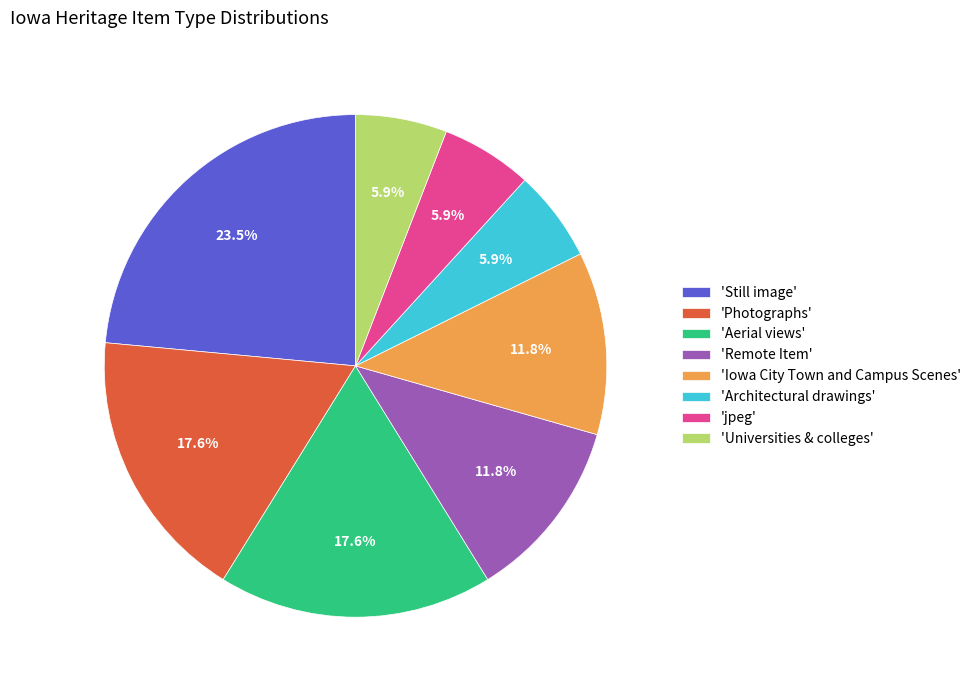

How many slices are in this pie chart?

8